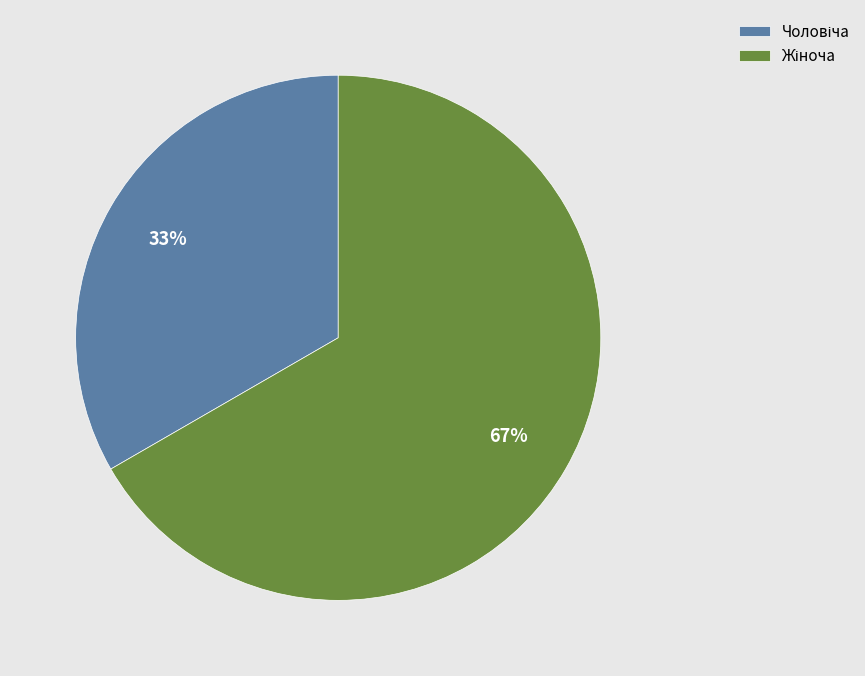

To the nearest percent, what is the average slice percentage?

50%